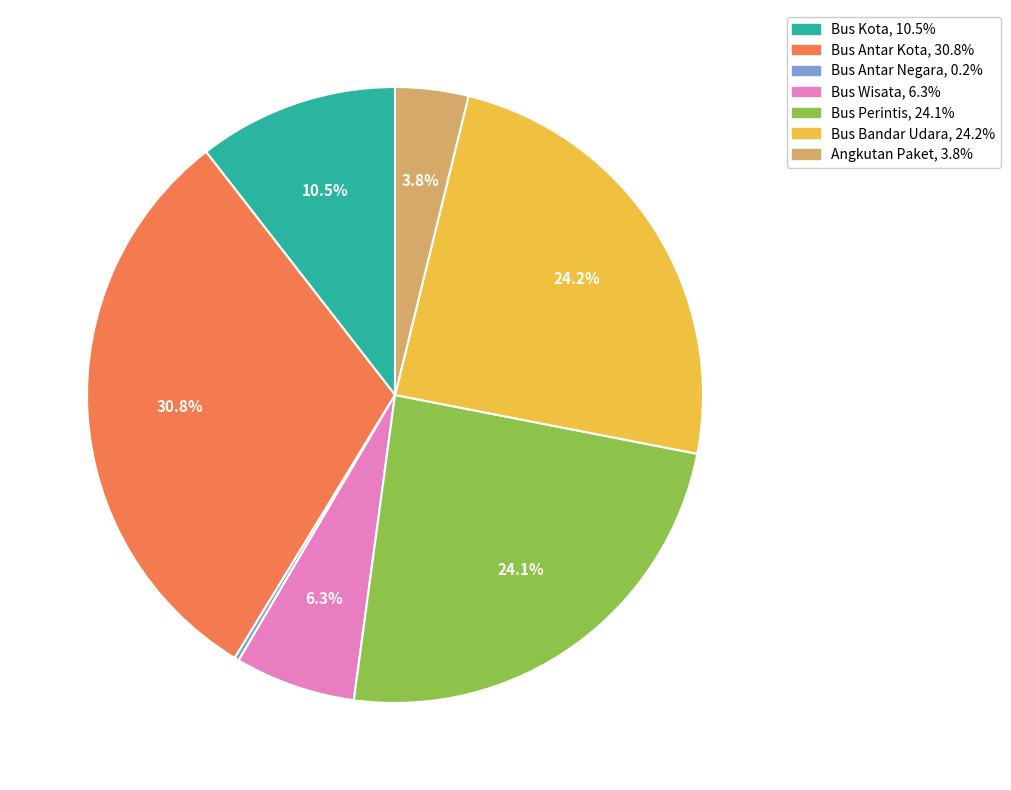

Which category has the biggest portion of the pie?

Bus Antar Kota